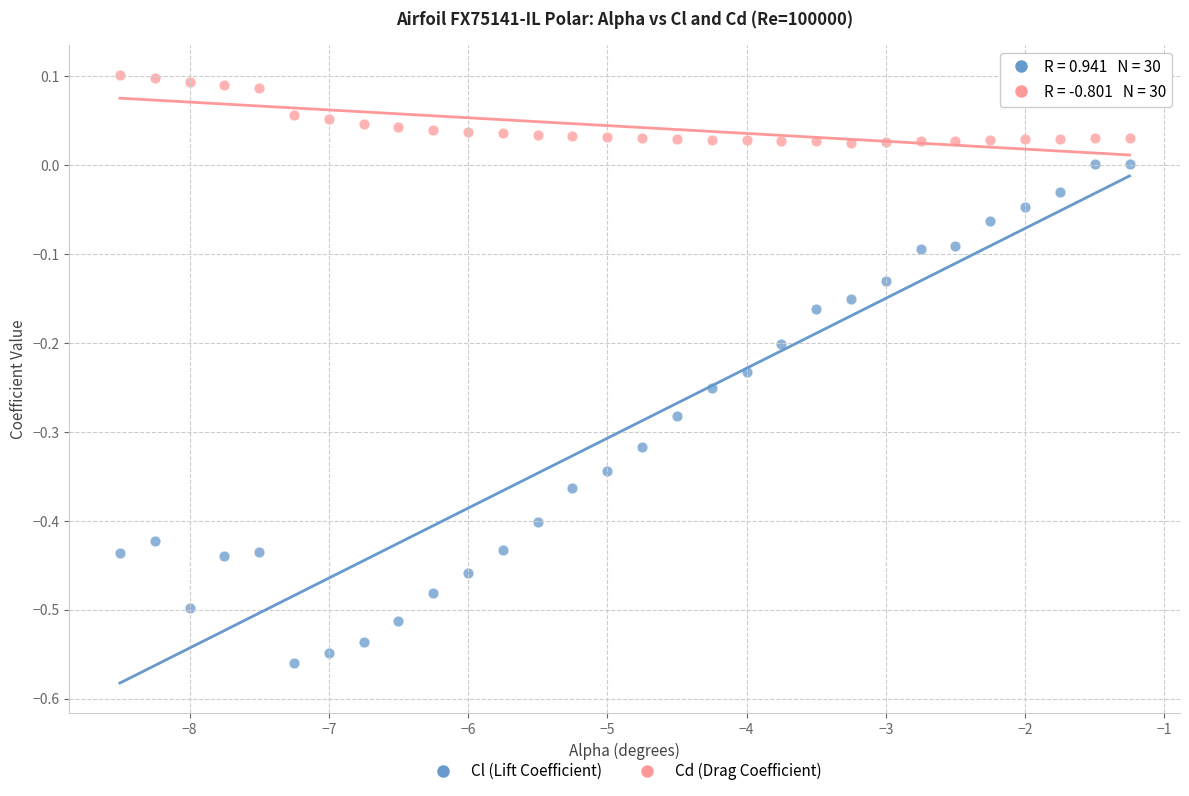

Across all data points, what is the range of X values (max minus min)?

7.2